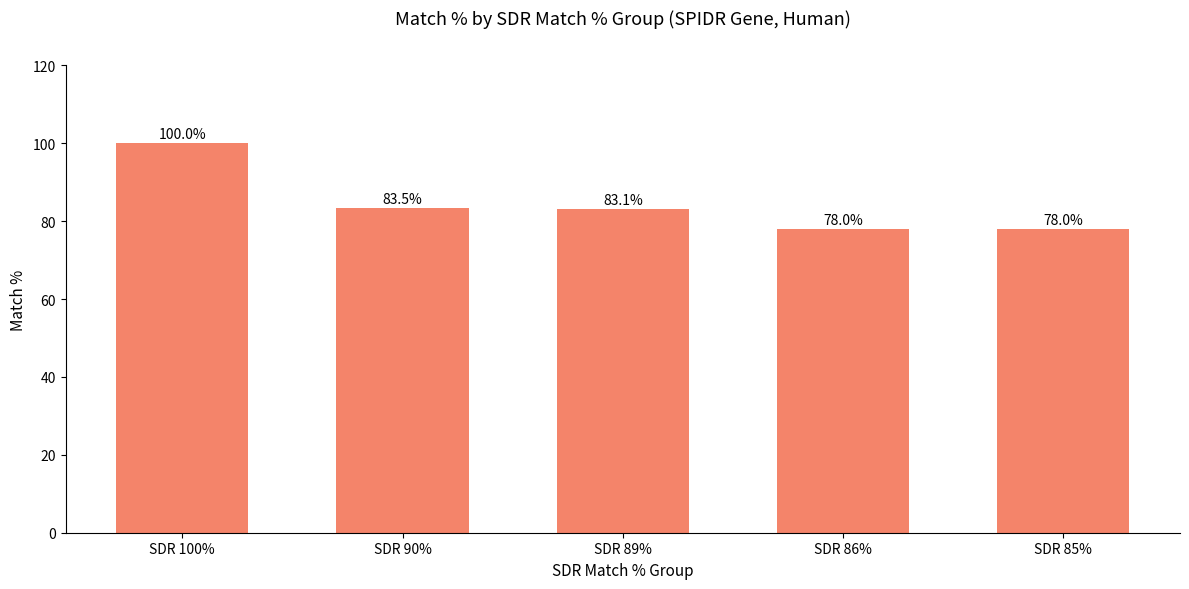

What is the label of the 1st bar from the right?

SDR 85%